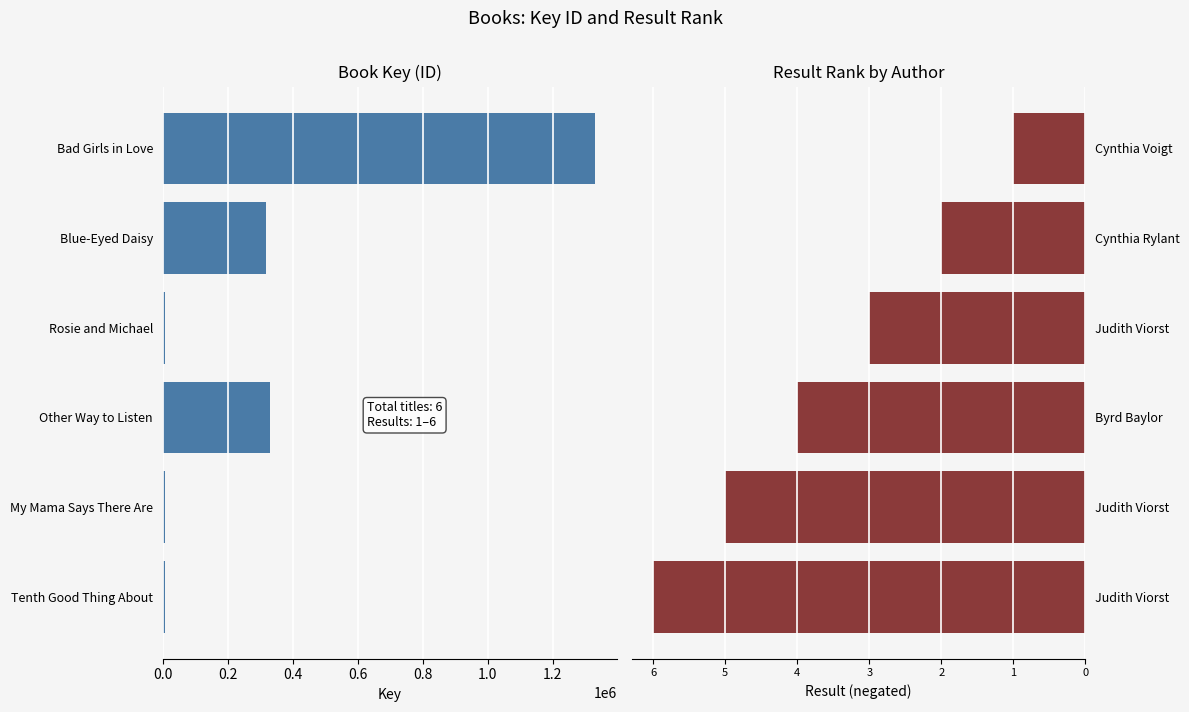

What is the total value across all series at 0.0?

1329541